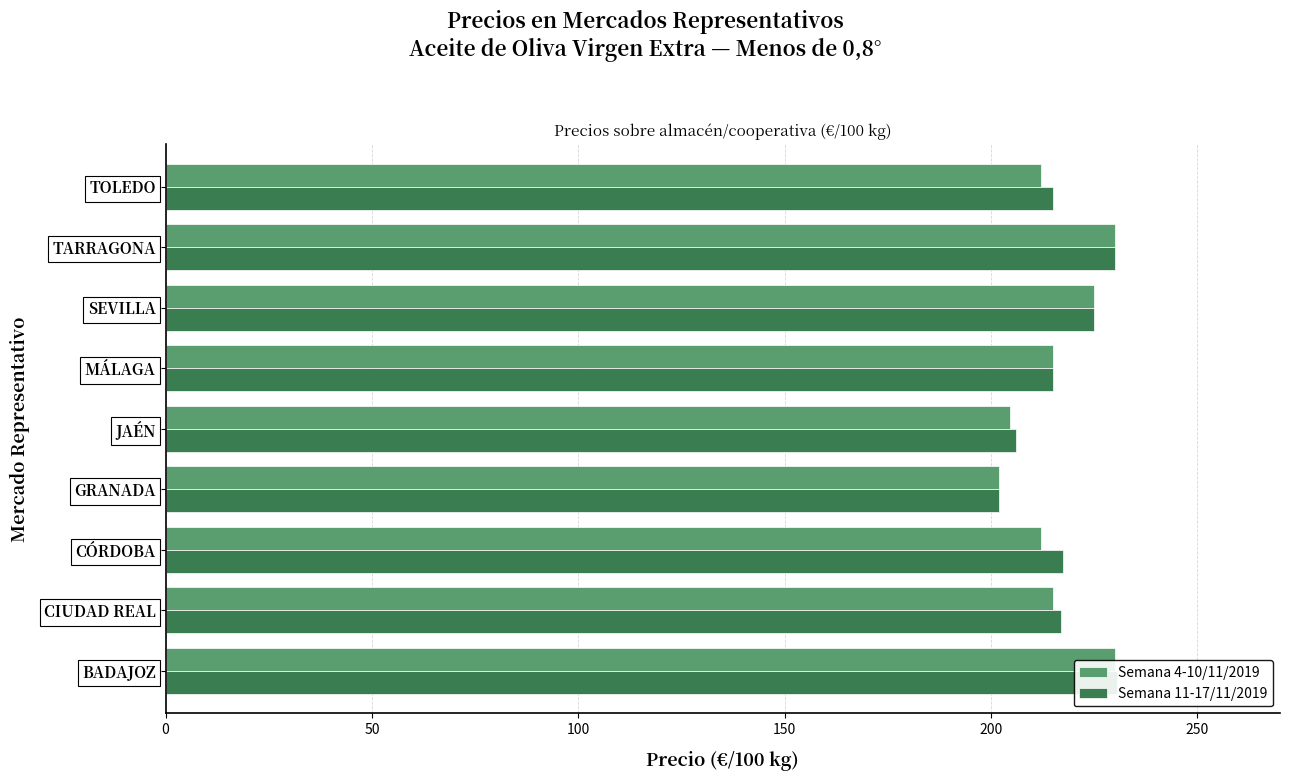

What is the highest value of the Semana 4-10/11/2019 series?

230.0